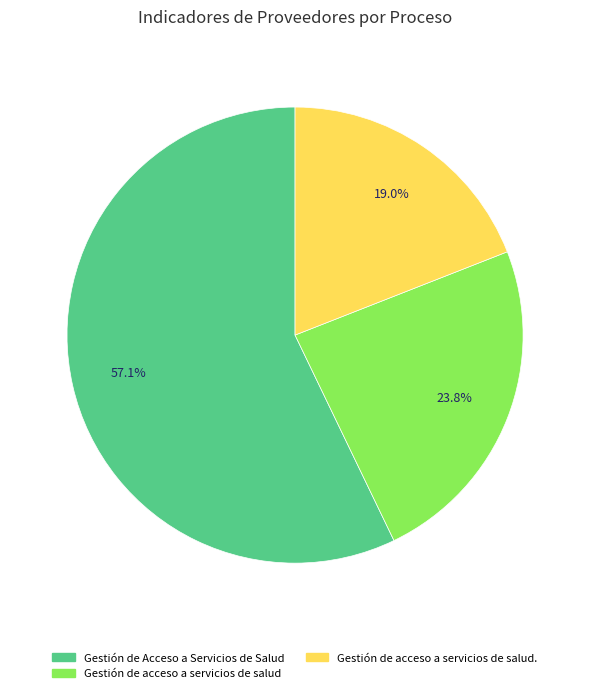

Is there a majority slice in this chart?

Yes